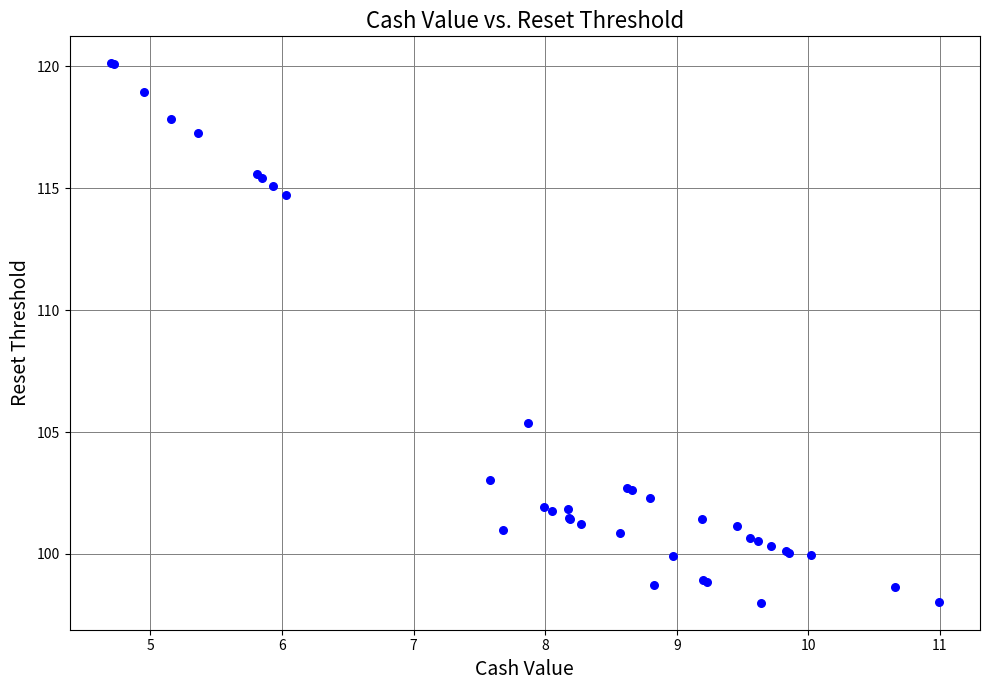

What Y value in the scatter plot is closest to 109?

105.4